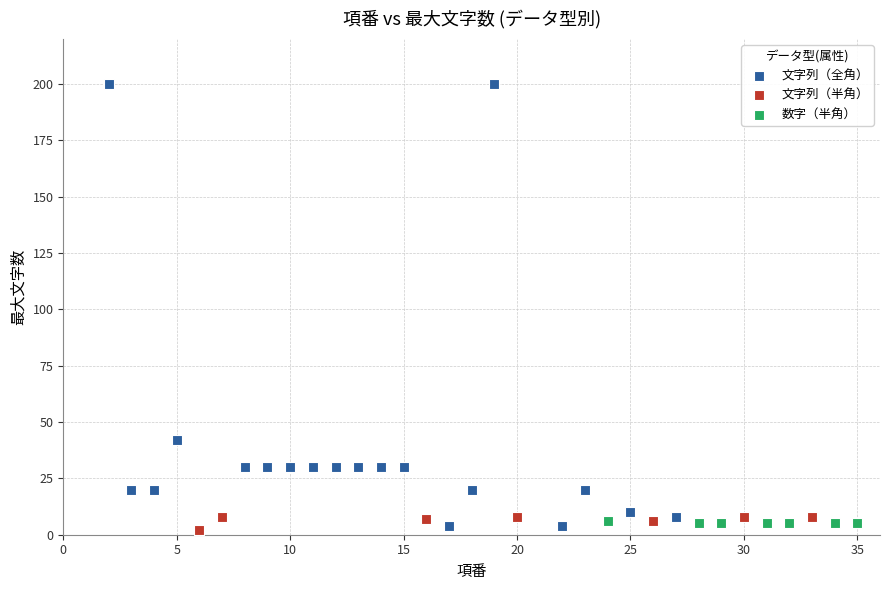

What are all the series names shown in the legend?

文字列（全角）, 文字列（半角）, 数字（半角）